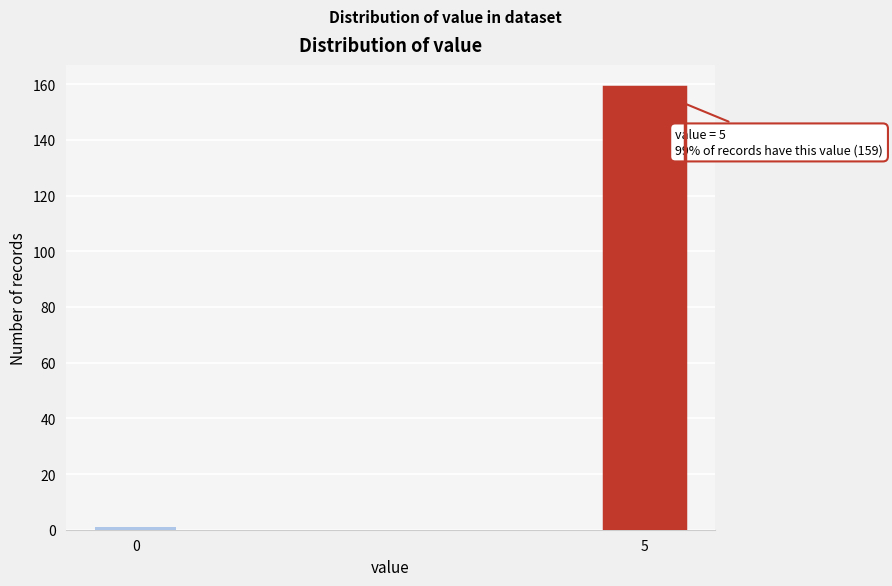

Reading right to left, extract all data points from this chart.

5=159	0=1